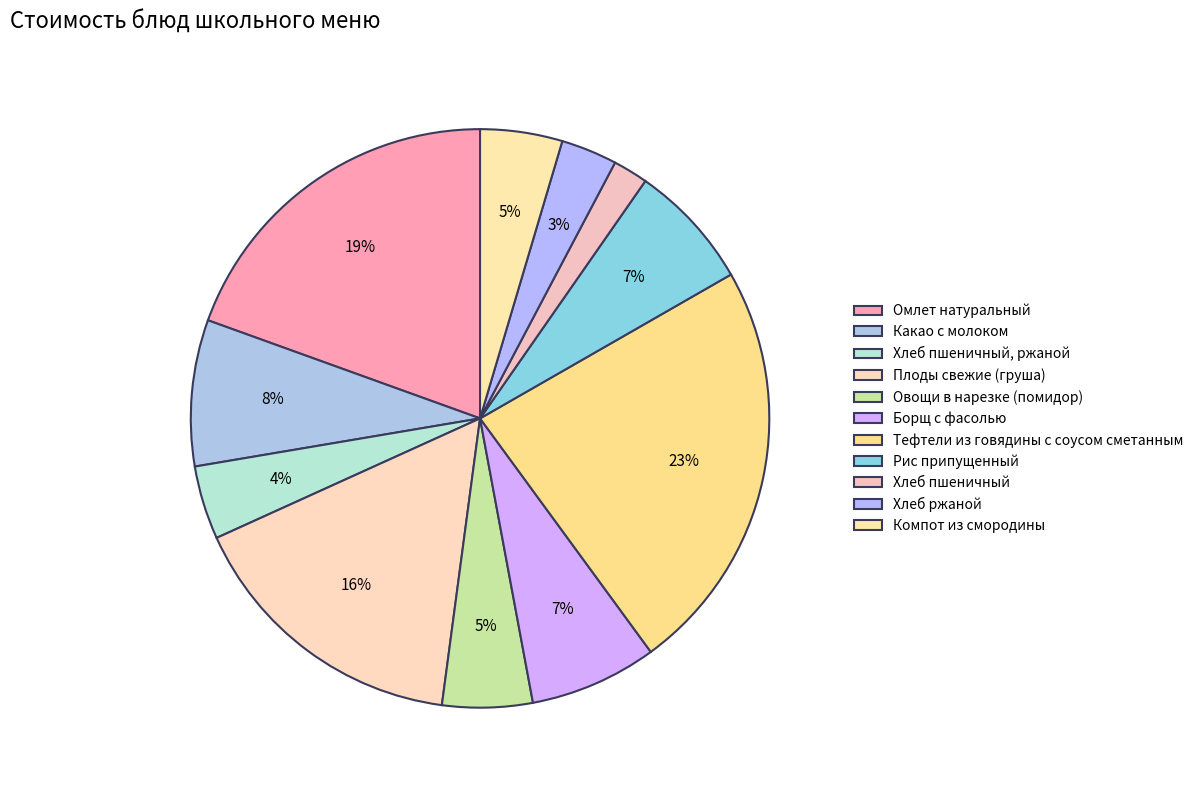

Which category has the biggest portion of the pie?

Тефтели из говядины с соусом сметанным